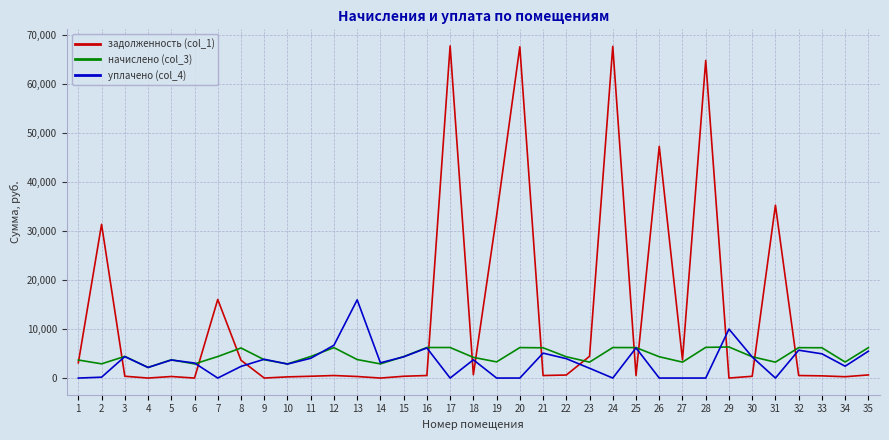

Which series ends up on top after the final intersection of уплачено (col_4) and задолженность (col_1)?

уплачено (col_4)